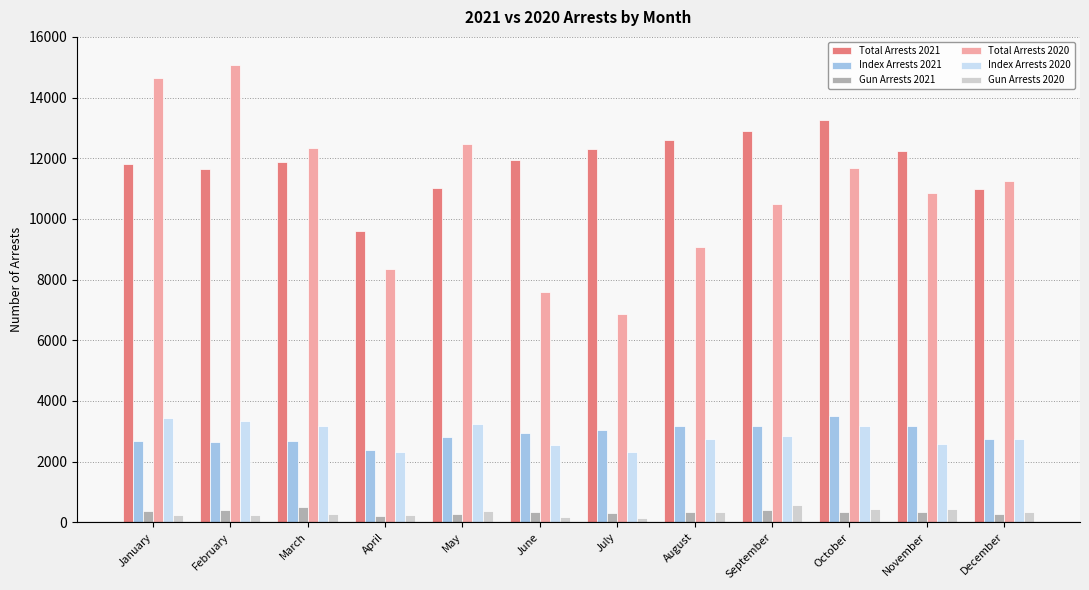

Is it true that Index Arrests 2021 equals 4090 at March?

False